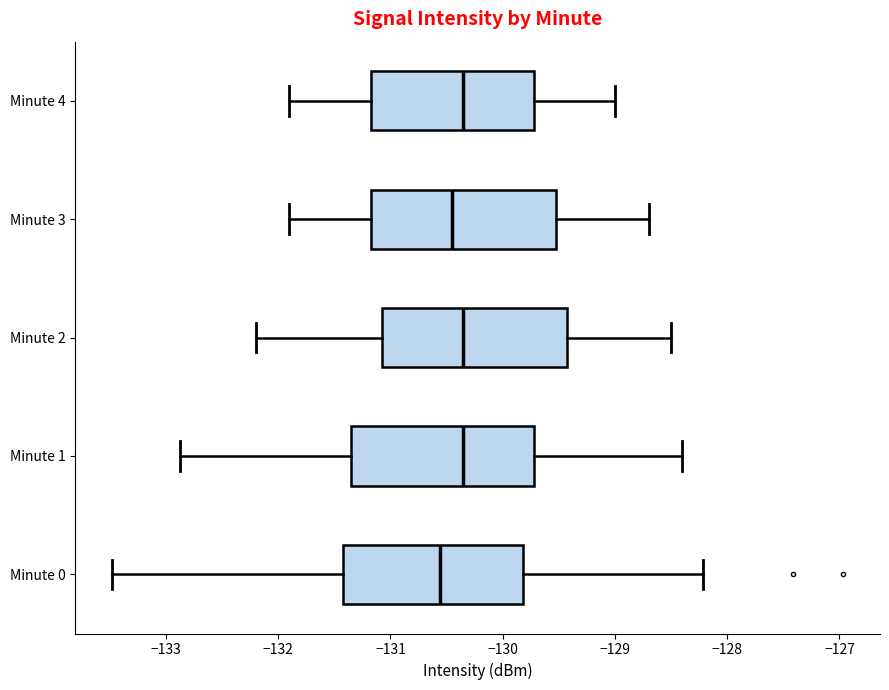

Reading bottom to top, read every box against the x-axis: the position of its median line, the range the box covers, and the ends of its whiskers. The values are not printed on the chart, so give them approximately, as read against the axis.

Minute 0: median -130.6, box -131.4 to -129.8, whiskers -133.5 to -128.2
Minute 1: median -130.3, box -131.3 to -129.7, whiskers -132.9 to -128.4
Minute 2: median -130.3, box -131.1 to -129.4, whiskers -132.2 to -128.5
Minute 3: median -130.4, box -131.2 to -129.5, whiskers -131.9 to -128.7
Minute 4: median -130.3, box -131.2 to -129.7, whiskers -131.9 to -129.0